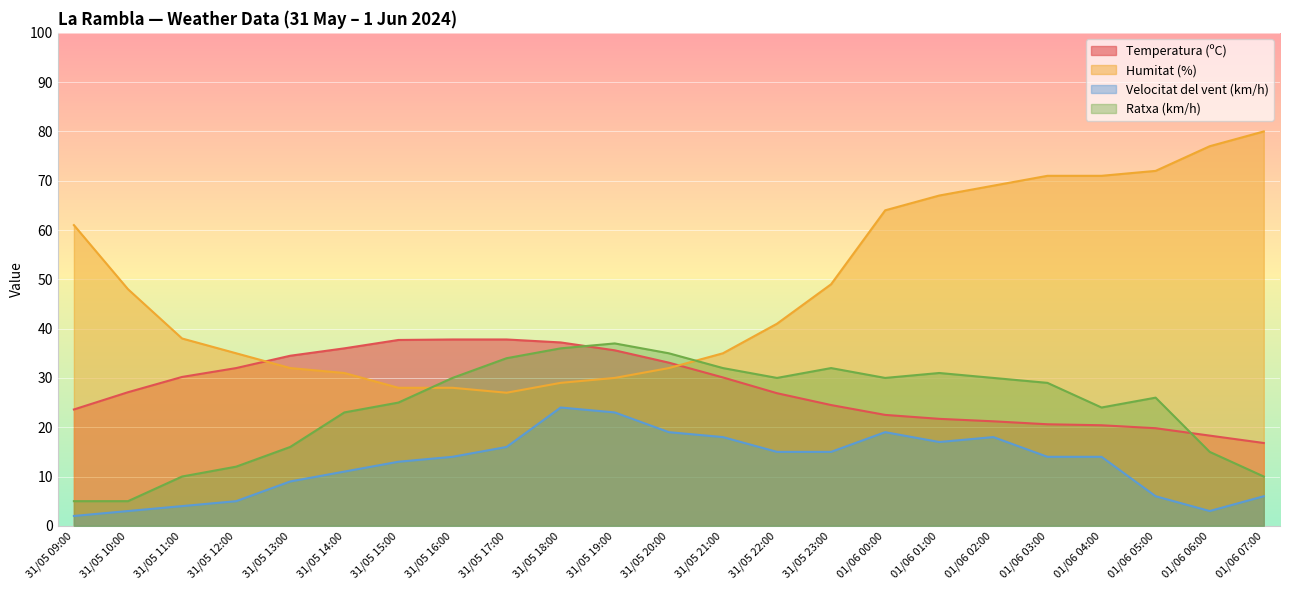

Reading left to right, what are all the values shown in this chart?

Temperatura (ºC): 23.6	27.1	30.2	32.0	34.5	36.0	37.7	37.8	37.8	37.2	35.6	33.1	30.1	26.9	24.5	22.5	21.7	21.2	20.6	20.4	19.8	18.3	16.8
Humitat (%): 61.0	48.0	38.0	35.0	32.0	31.0	28.0	28.0	27.0	29.0	30.0	32.0	35.0	41.0	49.0	64.0	67.0	69.0	71.0	71.0	72.0	77.0	80.0
Velocitat del vent (km/h): 2.0	3.0	4.0	5.0	9.0	11.0	13.0	14.0	16.0	24.0	23.0	19.0	18.0	15.0	15.0	19.0	17.0	18.0	14.0	14.0	6.0	3.0	6.0
Ratxa (km/h): 5.0	5.0	10.0	12.0	16.0	23.0	25.0	30.0	34.0	36.0	37.0	35.0	32.0	30.0	32.0	30.0	31.0	30.0	29.0	24.0	26.0	15.0	10.0